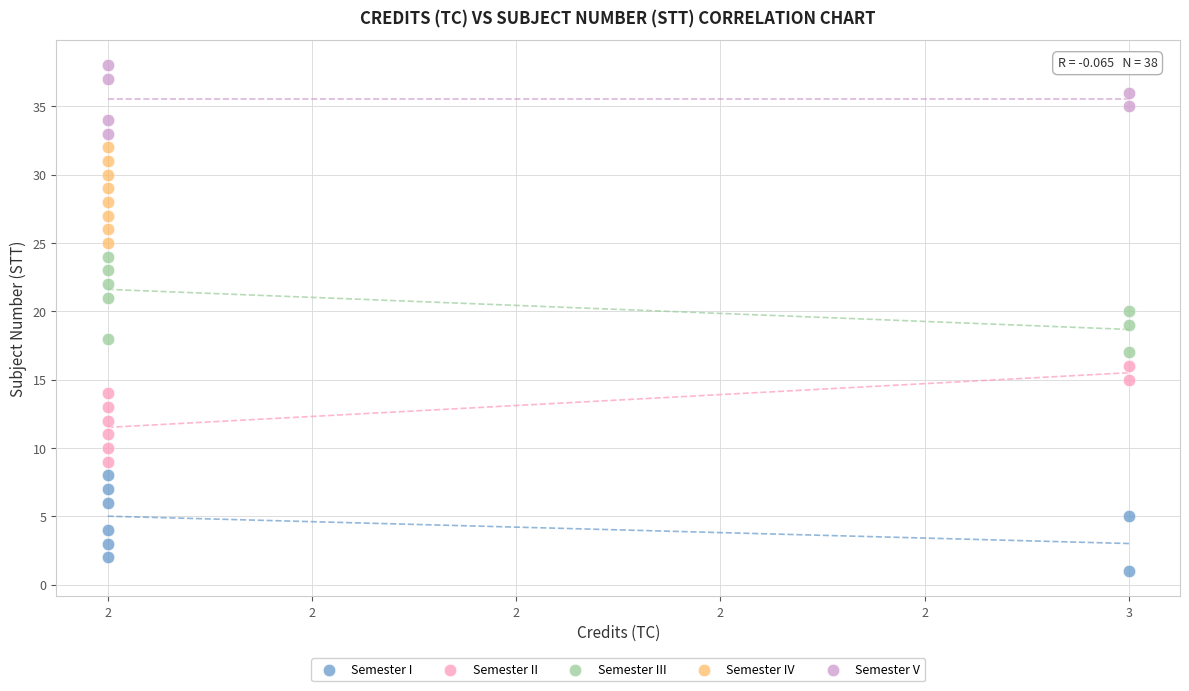

Which series reaches the maximum Y coordinate?

Semester V